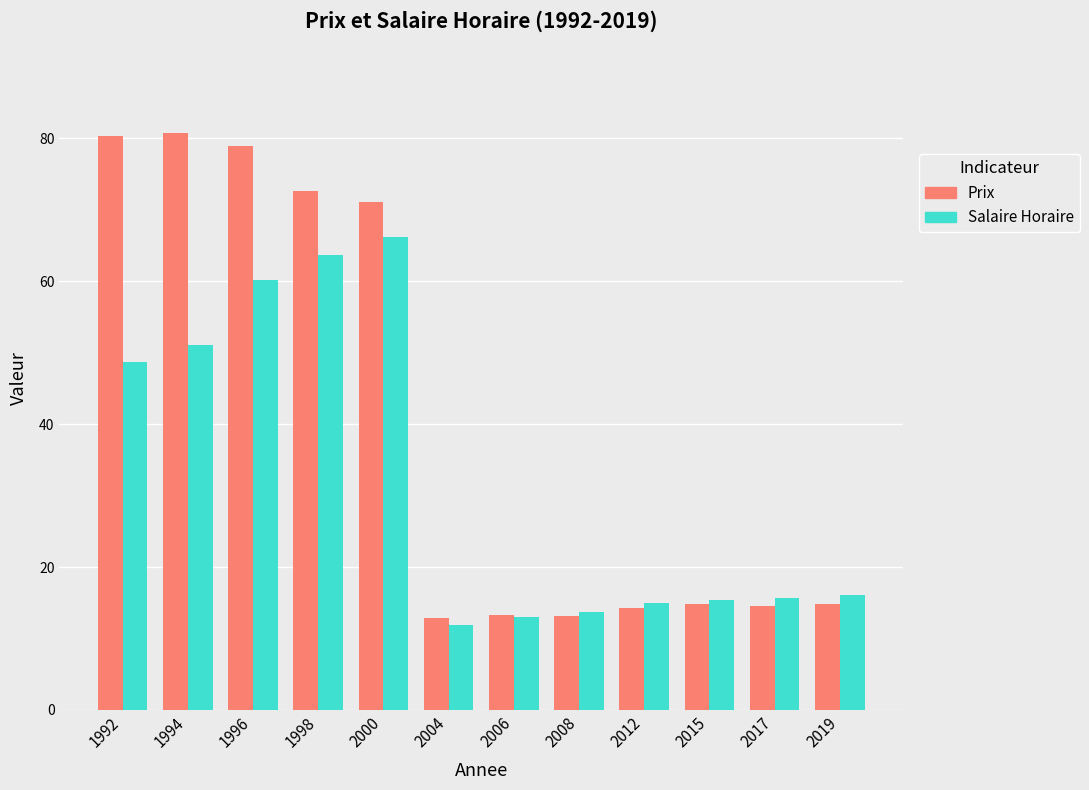

Between 2000 and 2015, which series saw the biggest shift?

Prix